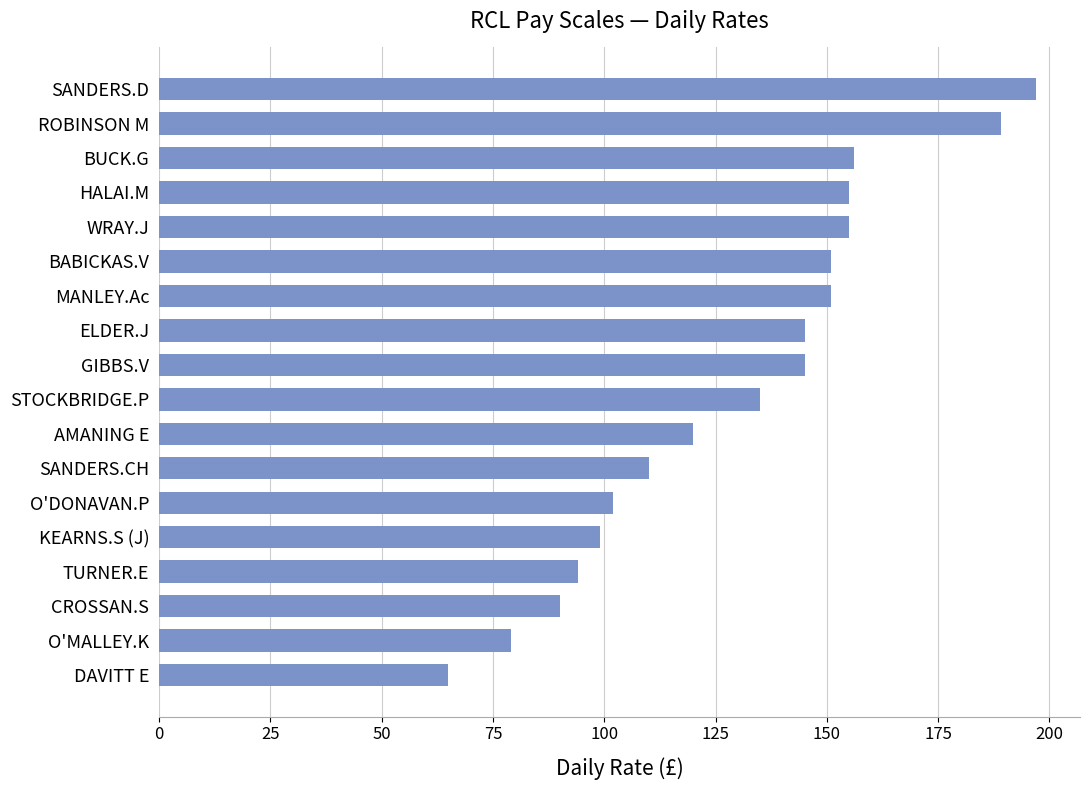

What is the sum of all values?

2338